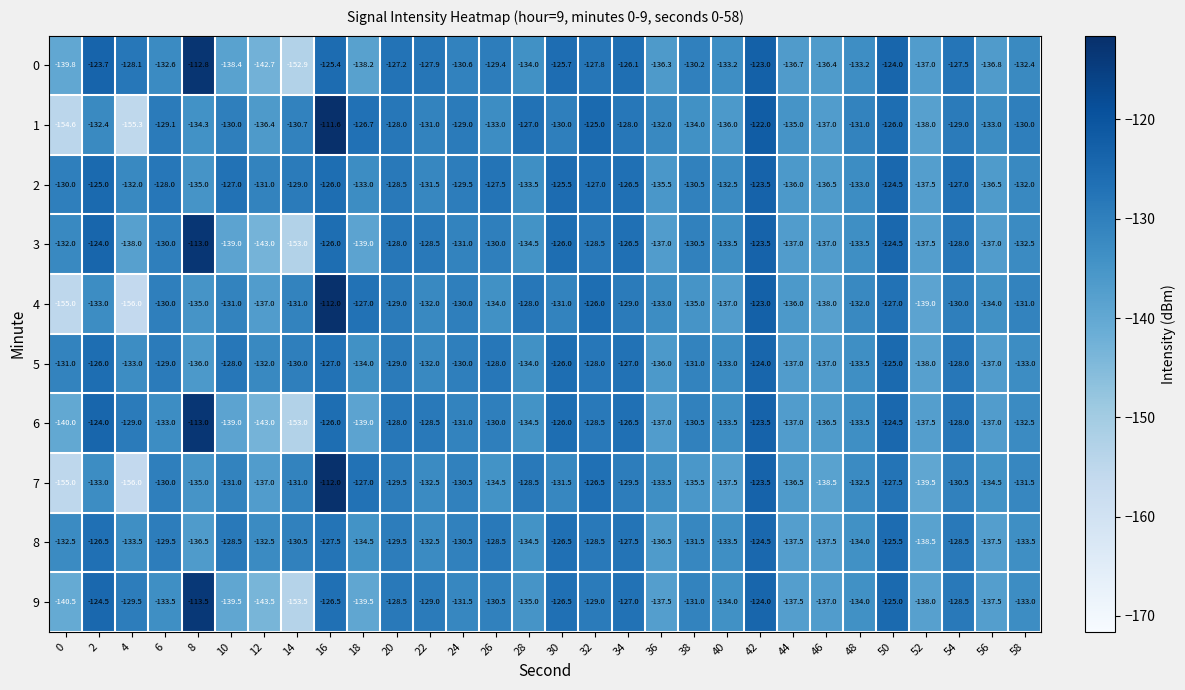

Between 18 and 56, which series saw the biggest shift?

7